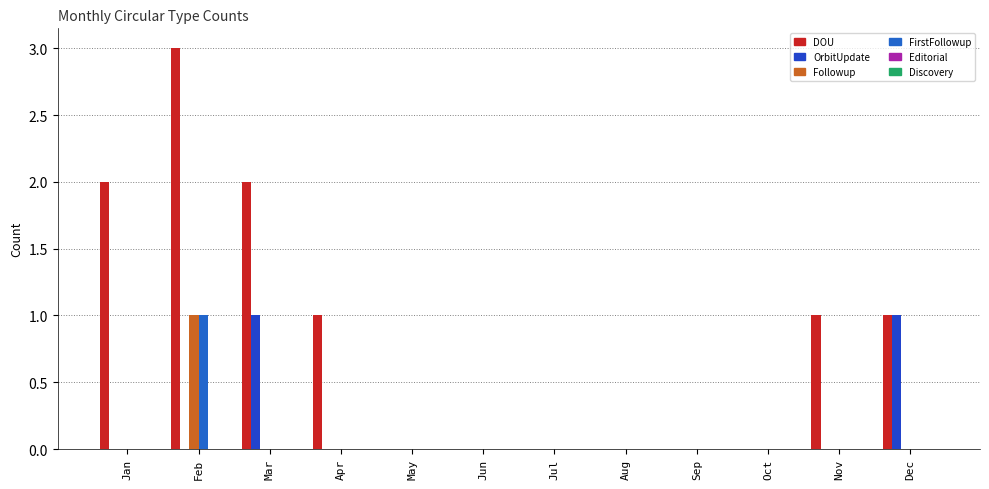

At which label does DOU reach its peak?

Feb